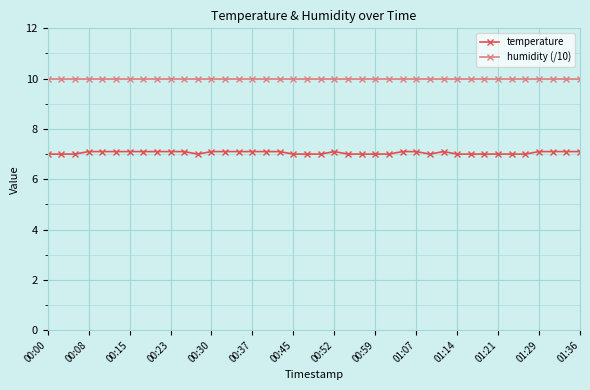

List the series in order of their peak value, highest first.

humidity (/10), temperature